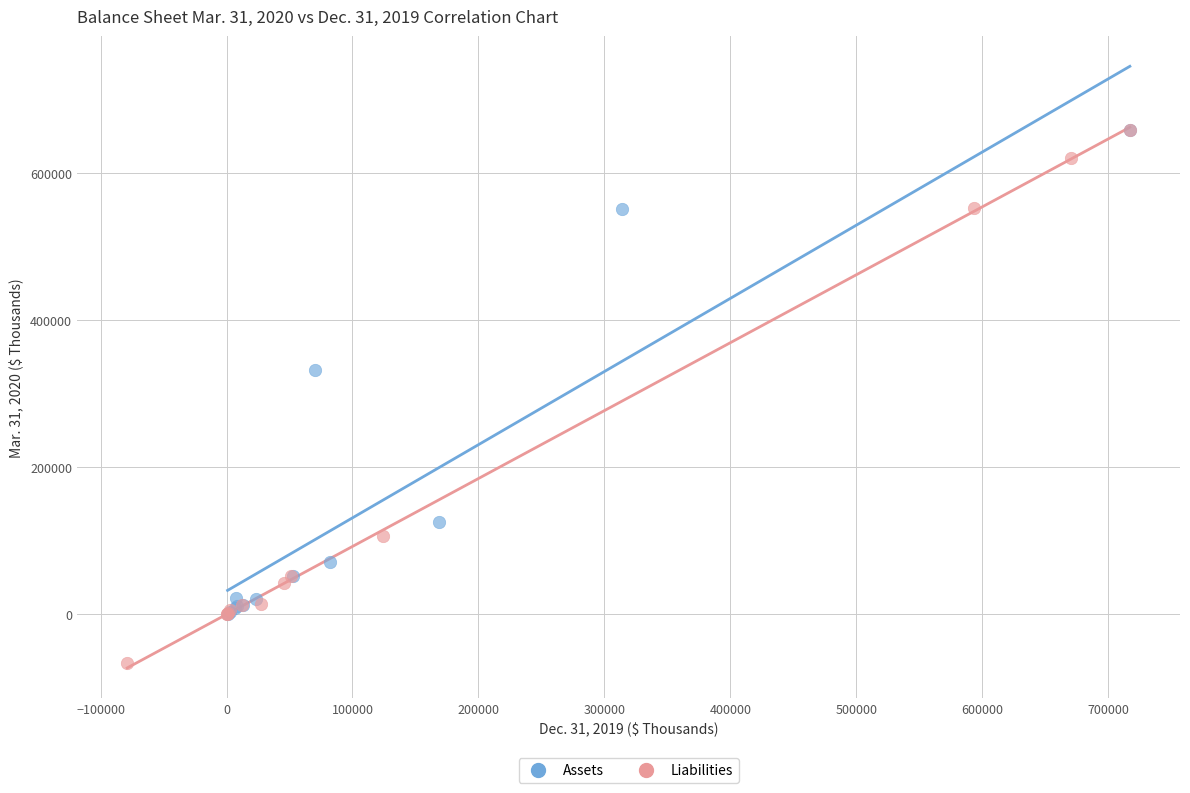

Which series reaches the minimum Y coordinate?

Liabilities